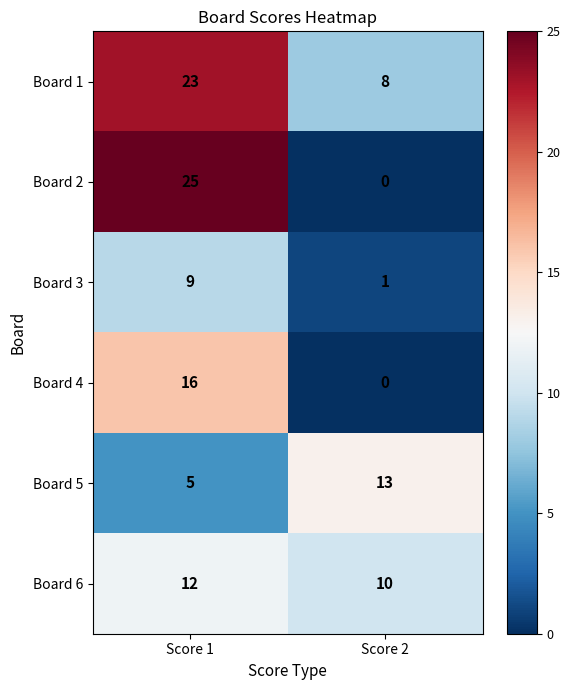

What is the average value of the Board 6 series?

11